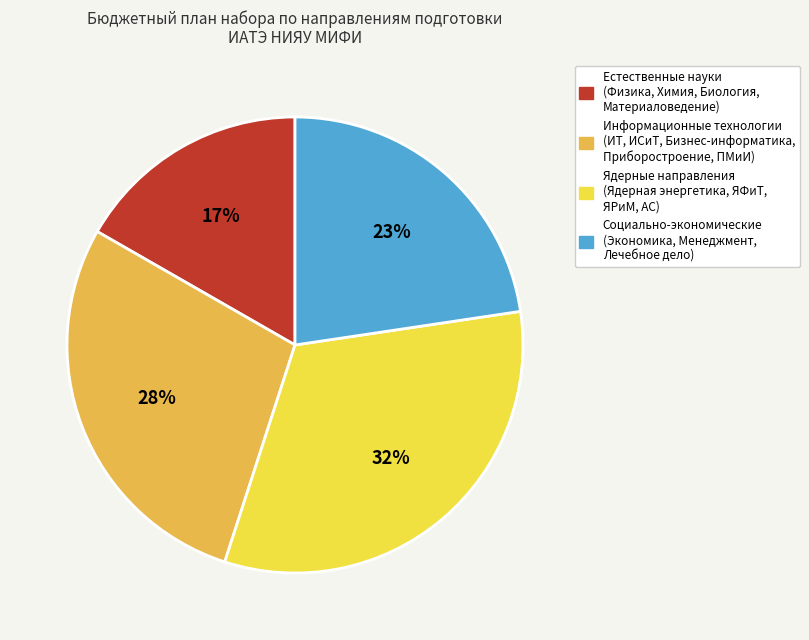

Is there any slice that represents more than half of the pie?

No